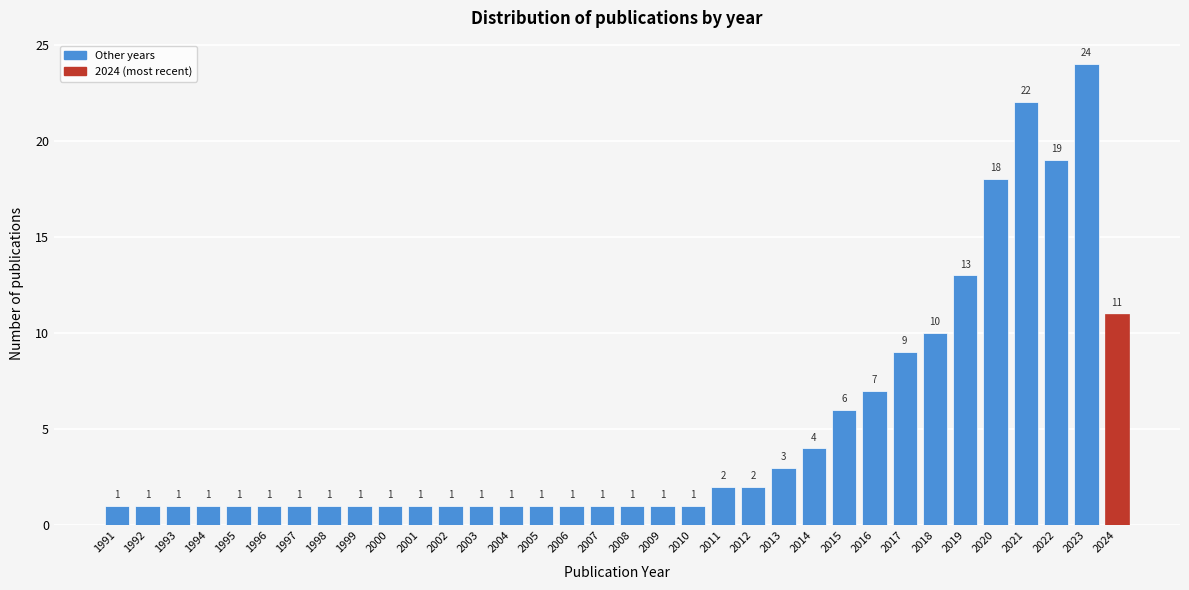

Reading left to right, extract all data points from this chart.

1991=1	1992=1	1993=1	1994=1	1995=1	1996=1	1997=1	1998=1	1999=1	2000=1	2001=1	2002=1	2003=1	2004=1	2005=1	2006=1	2007=1	2008=1	2009=1	2010=1	2011=2	2012=2	2013=3	2014=4	2015=6	2016=7	2017=9	2018=10	2019=13	2020=18	2021=22	2022=19	2023=24	2024=11